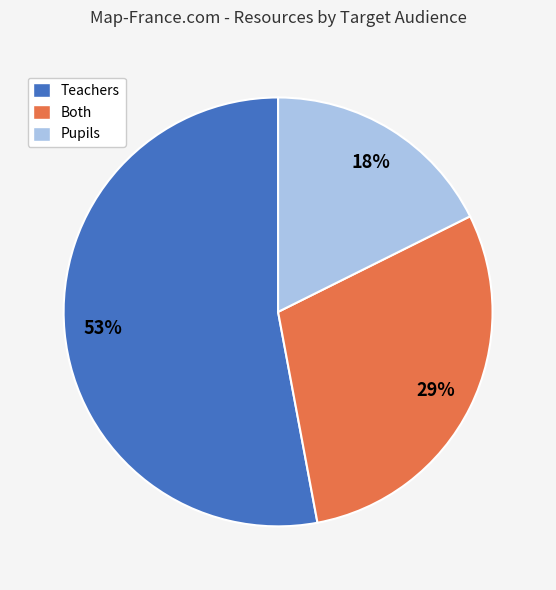

What is the majority slice?

Teachers